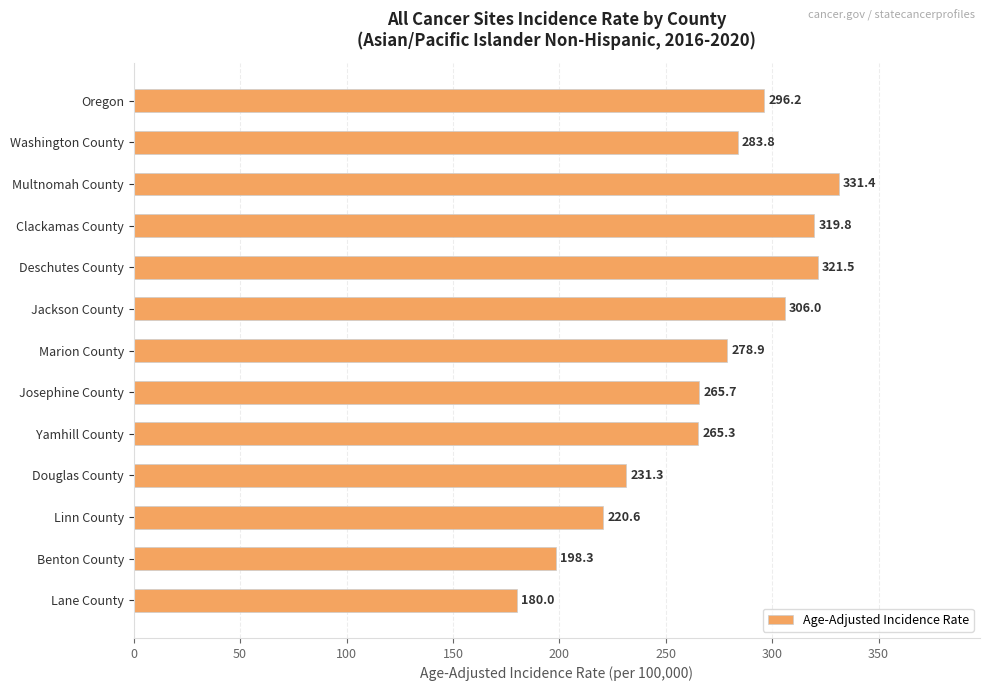

What is the difference between the maximum and minimum values?

151.4